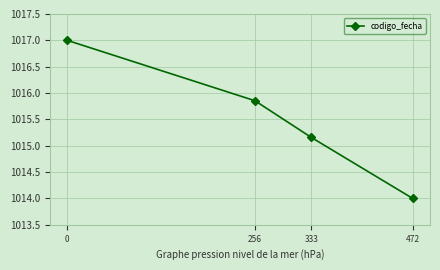

List the labels in order of value, smallest first.

472, 333, 256, 0